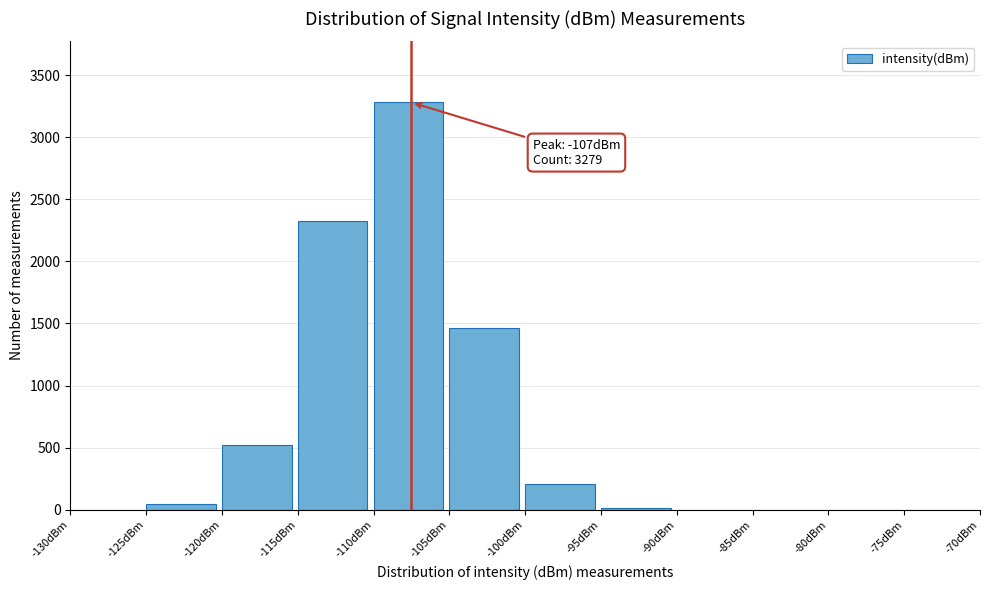

Over which range of the x-axis is the bar tallest?

-110 to -105